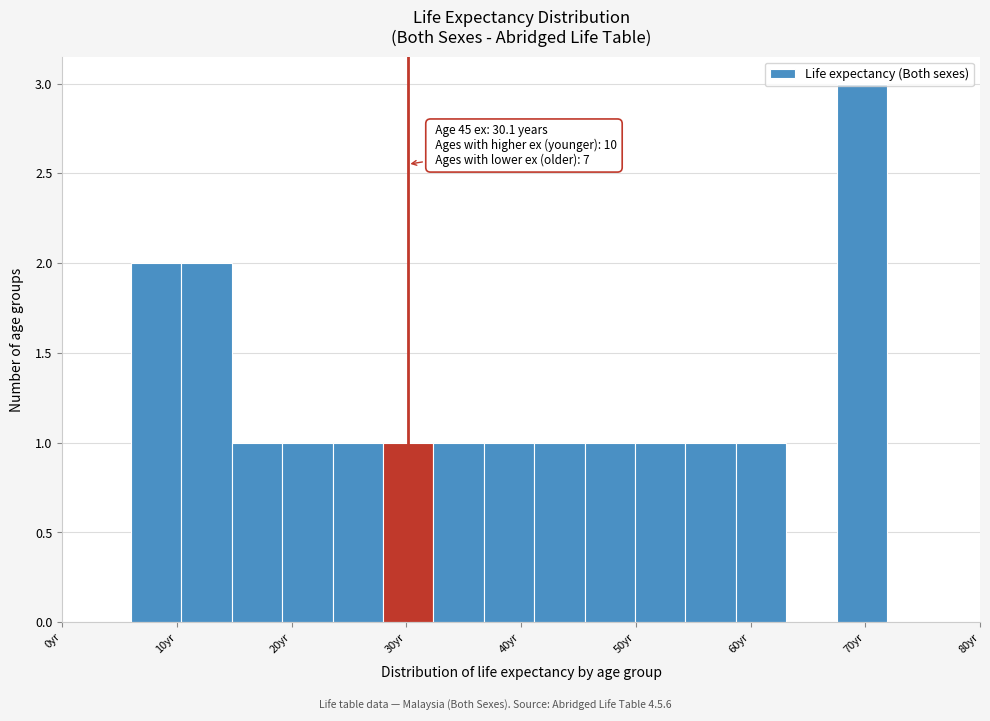

Which range on the x-axis has the tallest bar?

68 to 72